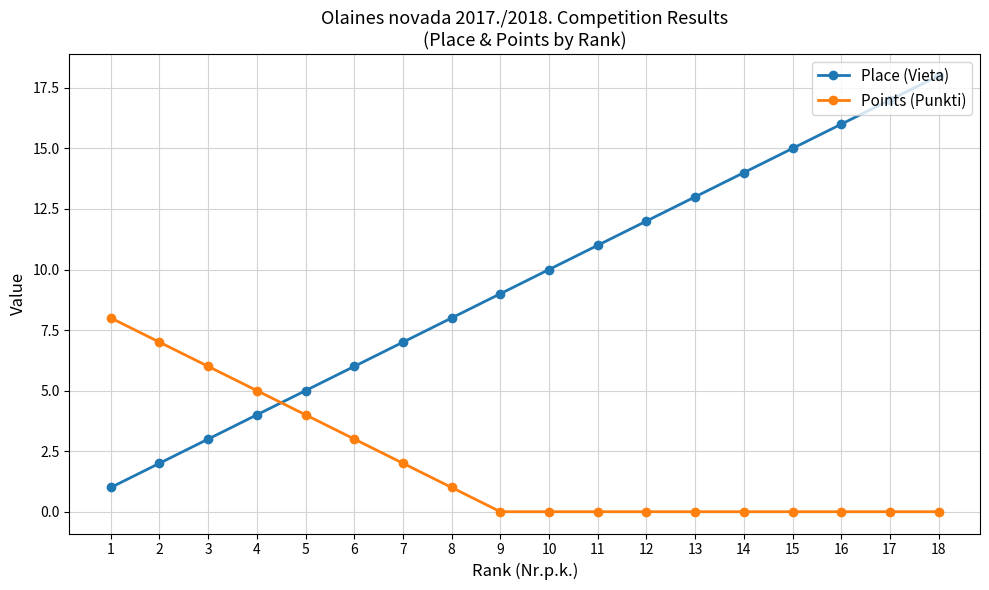

What is the total value across all series at 7?

9